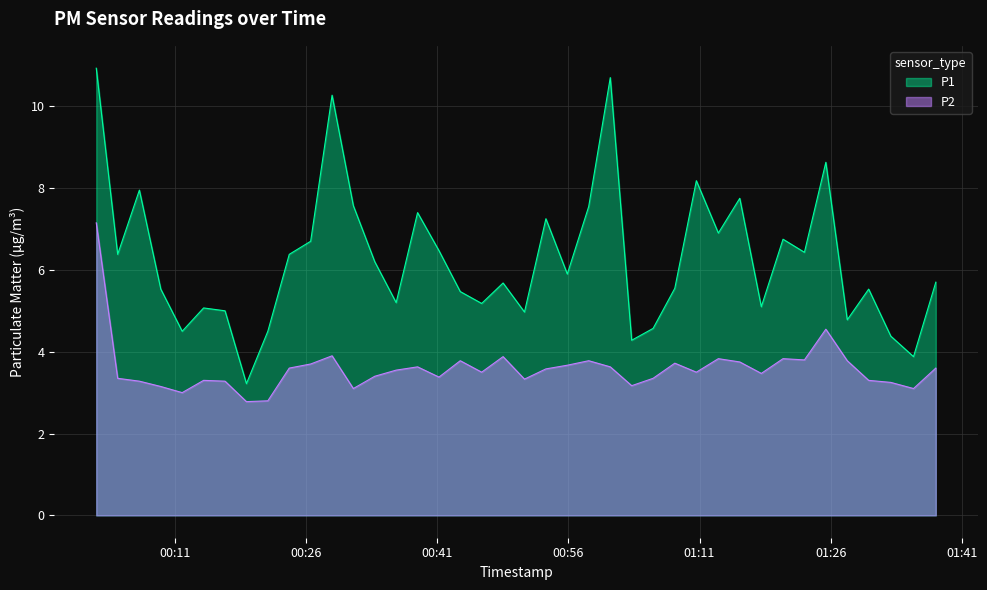

What is the smallest value displayed?

2.8